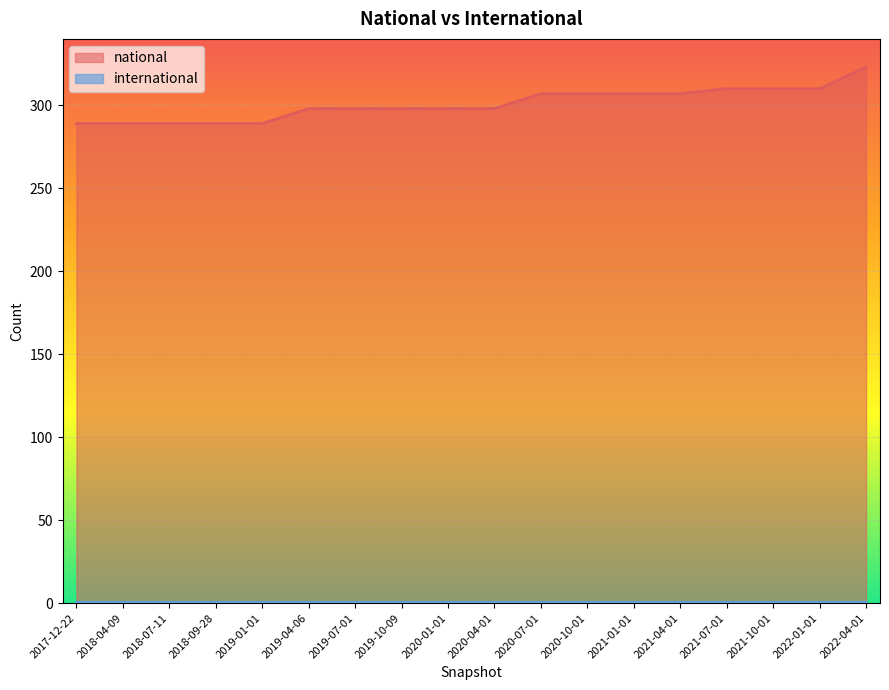

What position from the left is 2019-10-09?

8